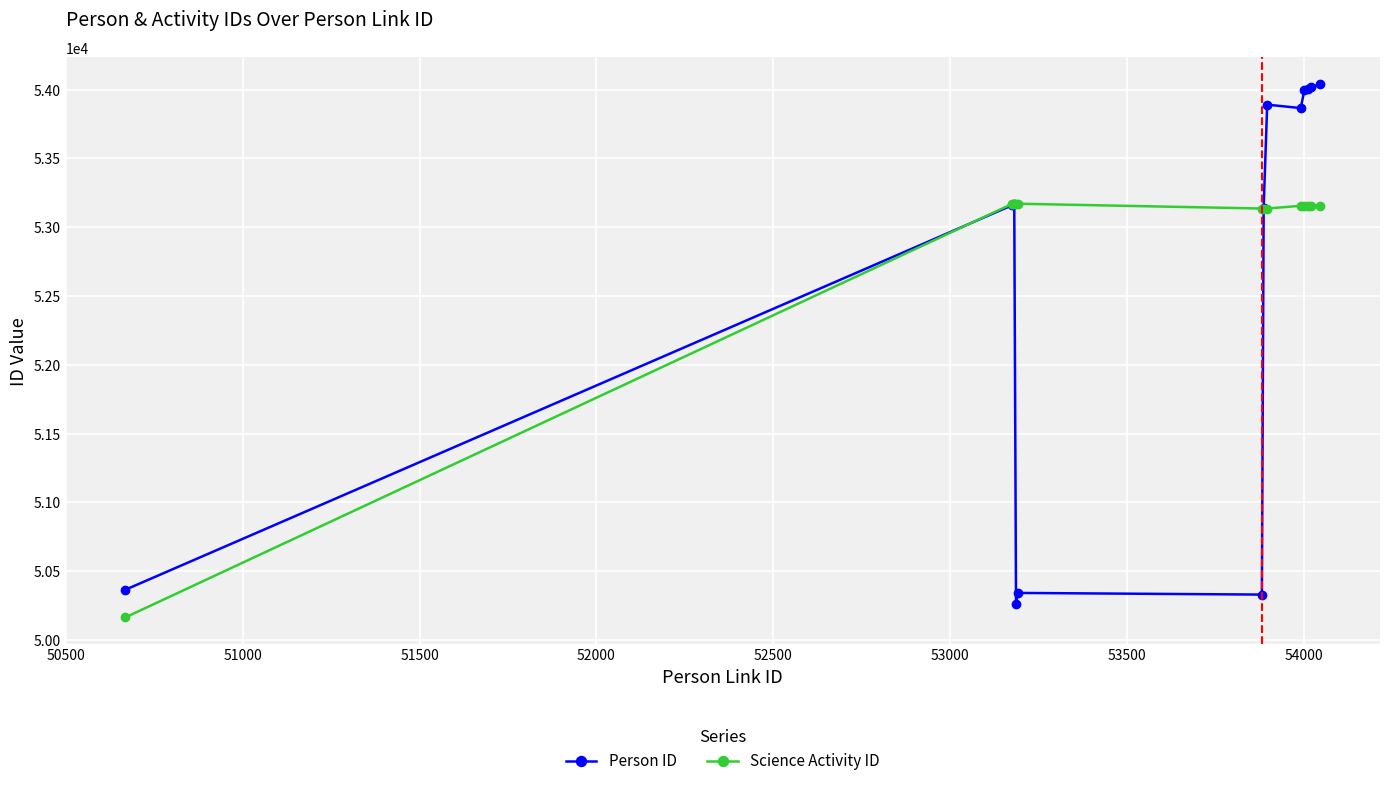

Which series has the widest spread of values?

Person ID